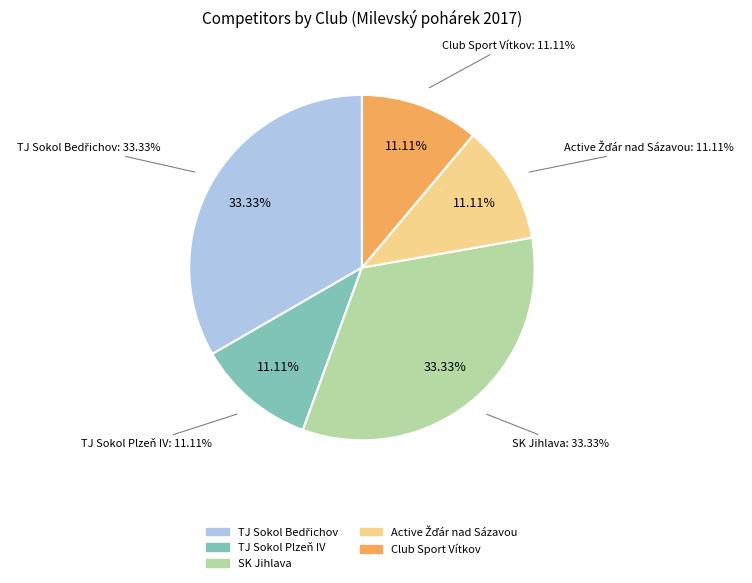

Which category has the smallest portion of the pie?

TJ Sokol Plzeň IV